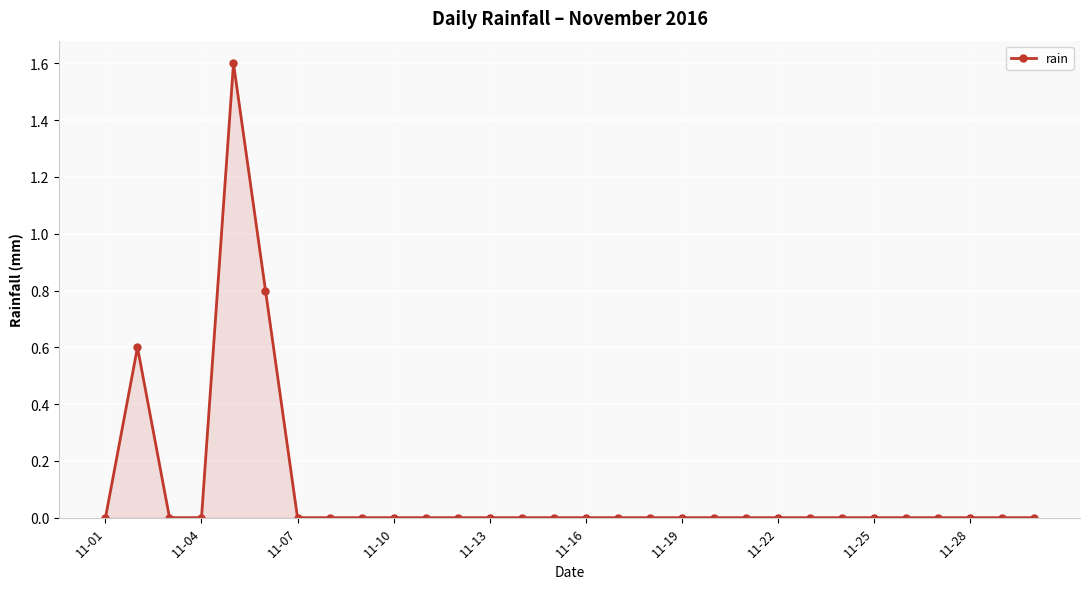

Does the chart display data point markers on the line(s)?

Yes